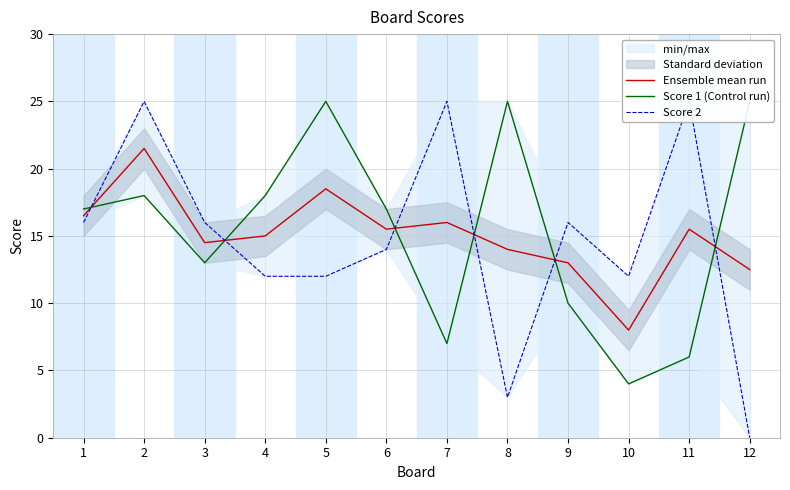

What is the sum of the Score 2 values at 4 and 12?

12.0